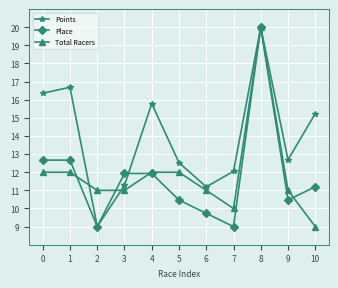

Rank the series at 7 from highest to lowest value.

Points, Total Racers, Place